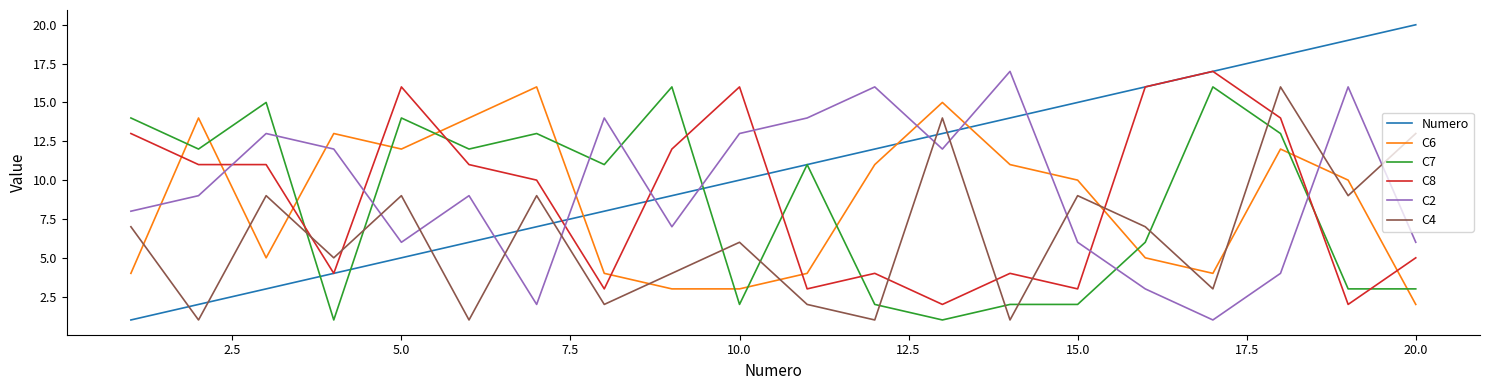

Which series has the largest total across all categories?

Numero